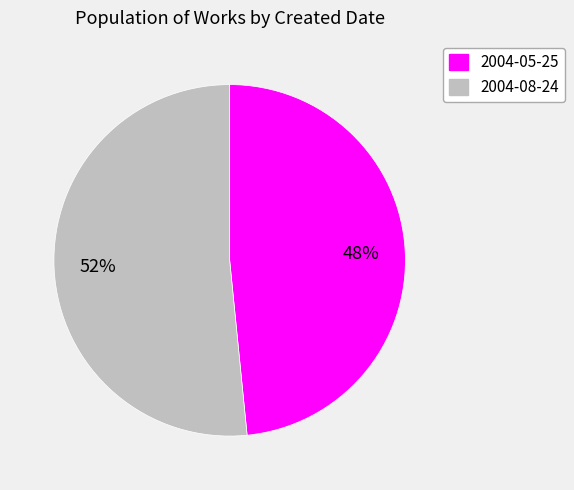

Approximately how many times larger is the value at 2004-05-25 compared to 2004-08-24?

0.9